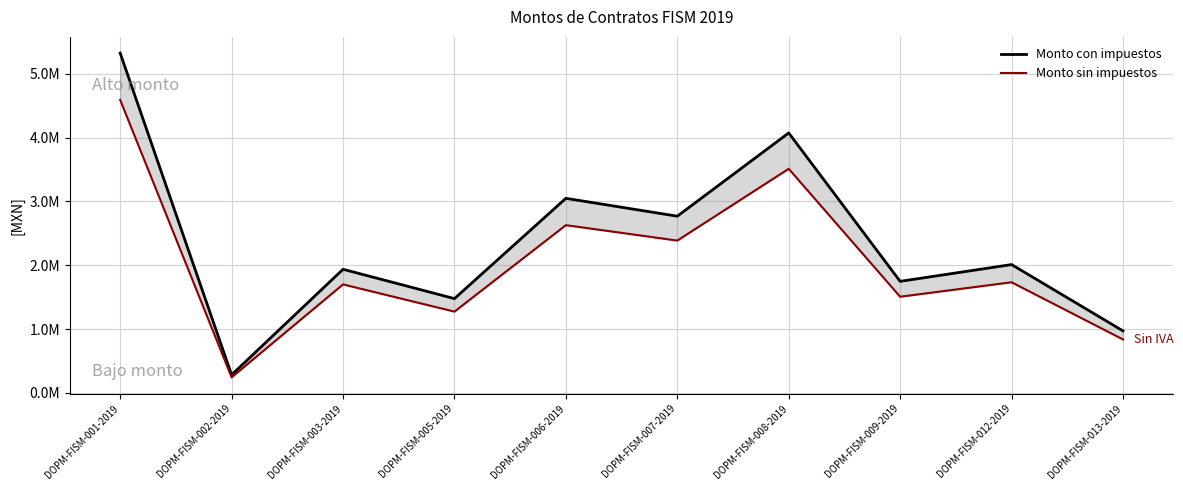

How many values in the Monto con impuestos series are below 2010719?

5